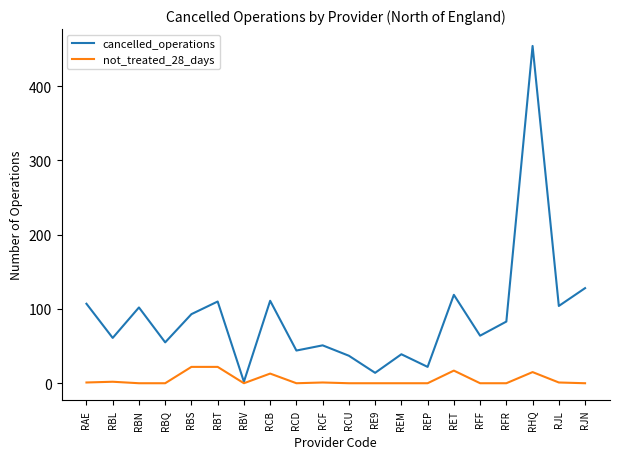

True or false: cancelled_operations has a value of 128 at RJN.

True